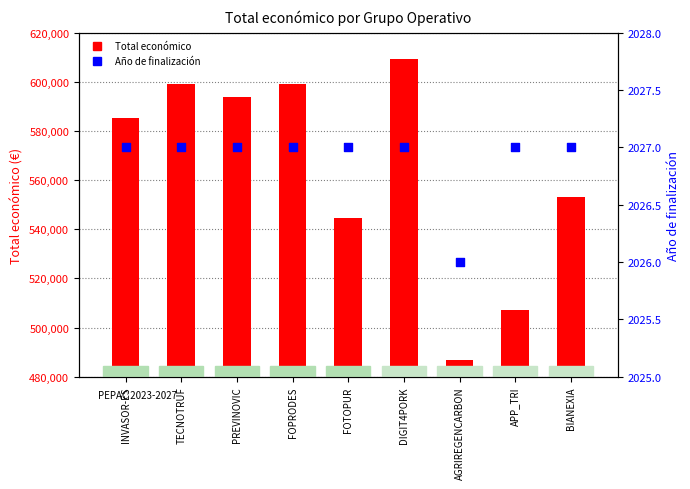

Which series contains the lowest Y value?

Año de finalización